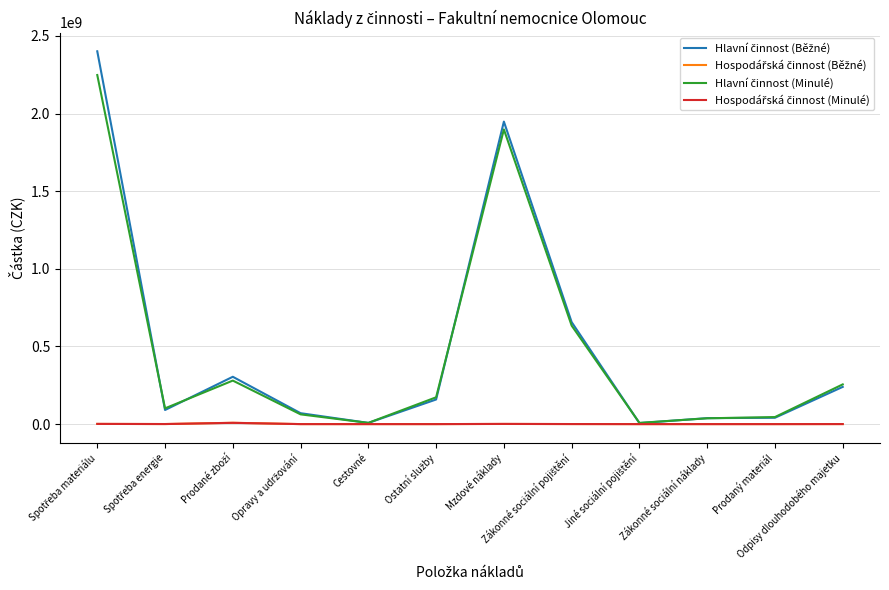

What is the maximum value shown in the chart?

2401281989.8